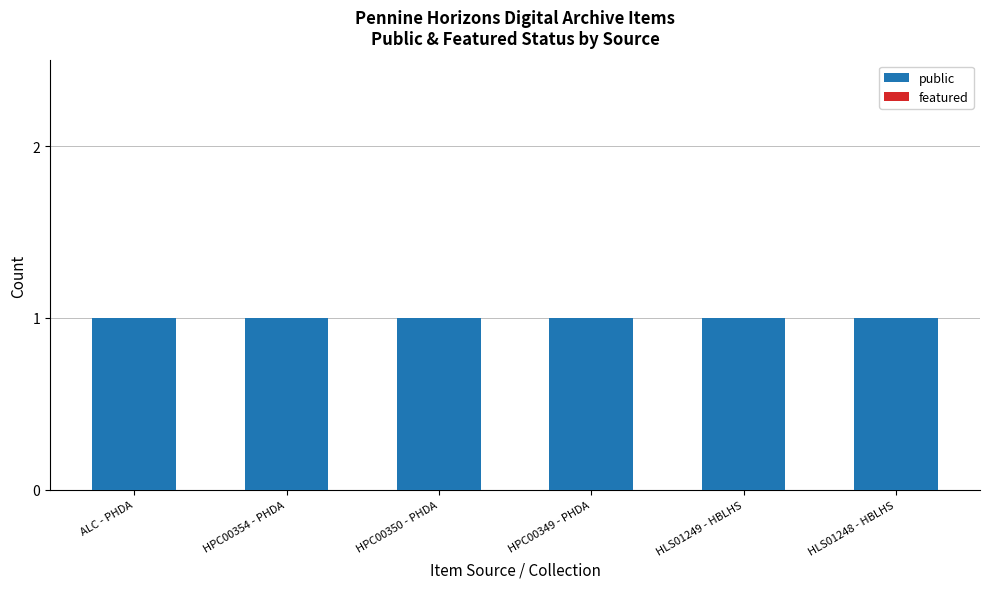

What is the label of the 2nd bar from the right?

HLS01249 - HBLHS